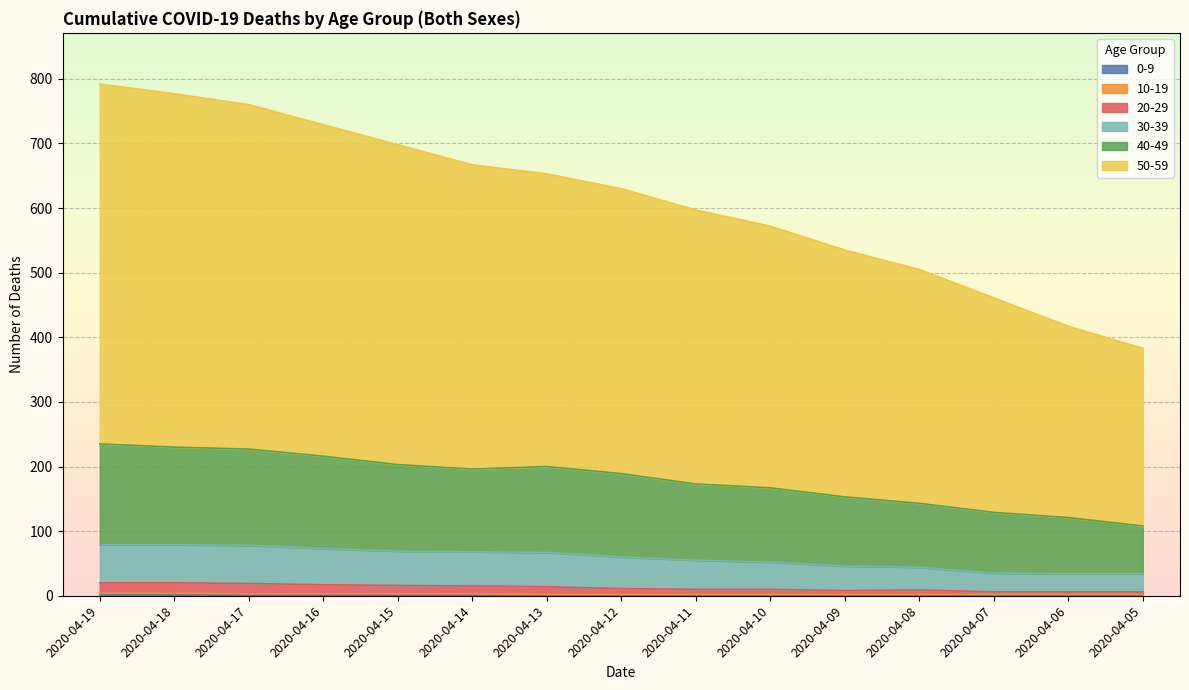

At which label does 40-49 first exceed 189?

2020-04-19